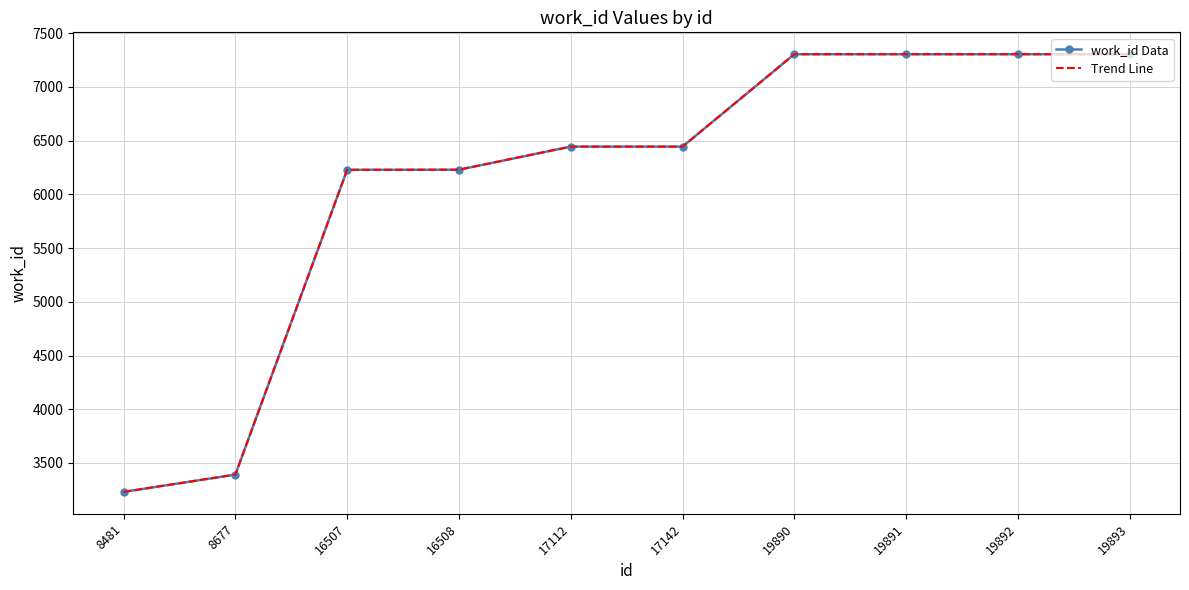

What is the difference between the maximum and minimum values in the Trend Line series?

4074